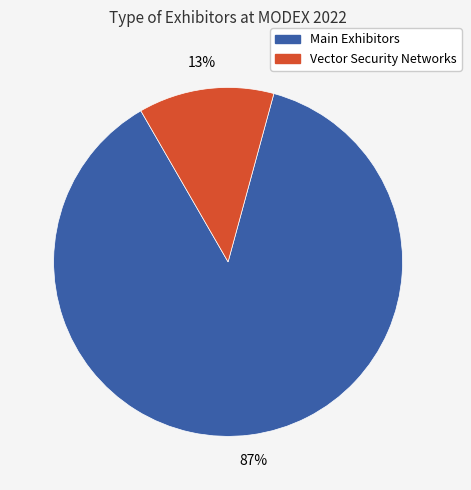

Between Vector Security Networks and Main Exhibitors, which is larger?

Main Exhibitors